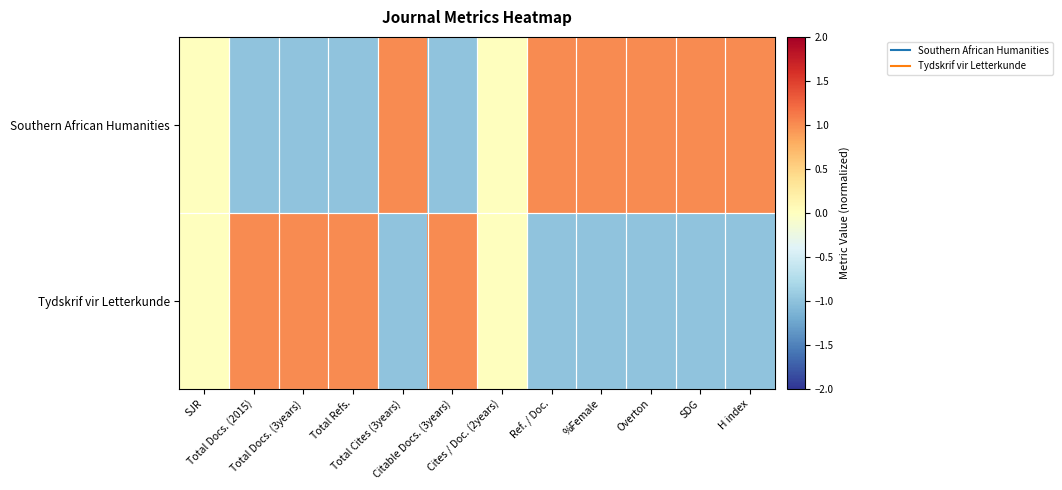

At which category is the sum across all series the highest?

SJR